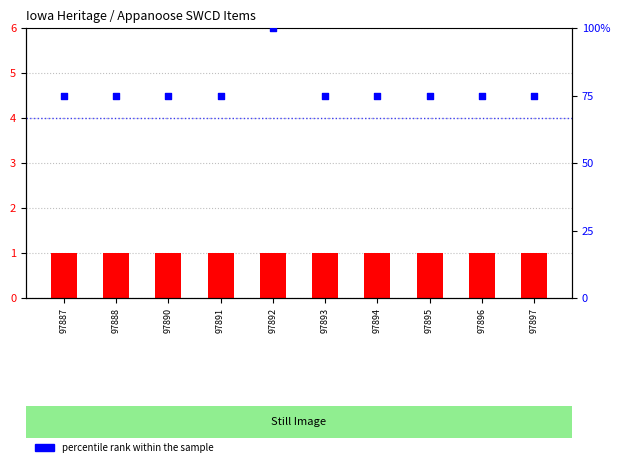

At how many categories does at least one series exceed 53?

10